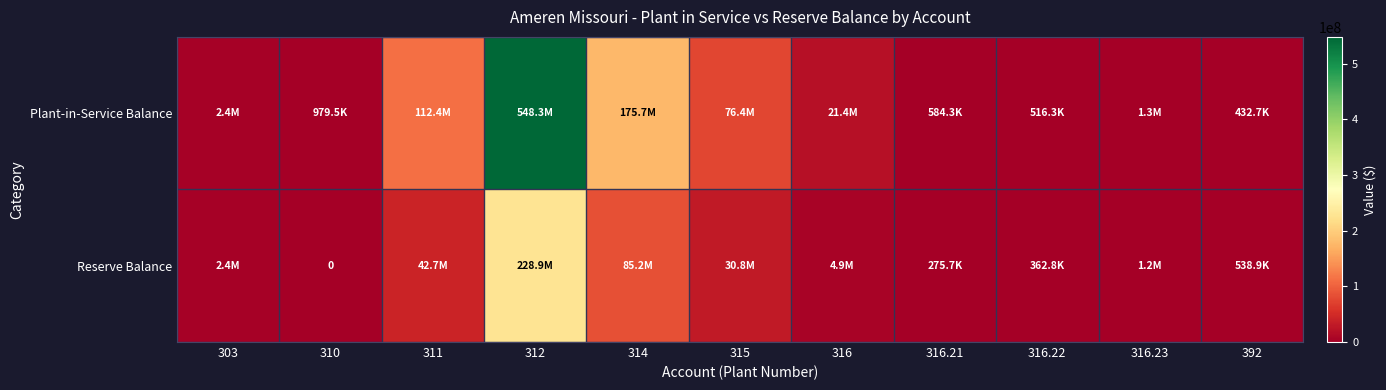

Which category has the lowest value in the Plant-in-Service Balance series?

392